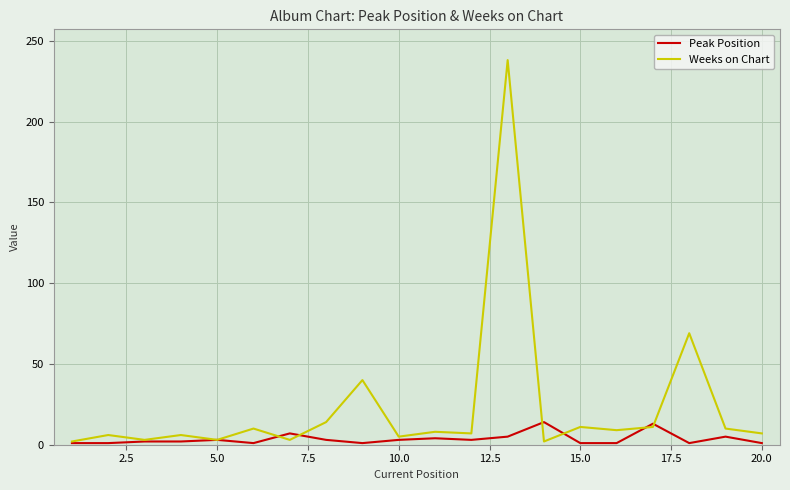

Rank the series by their average value, from highest to lowest.

Weeks on Chart, Peak Position